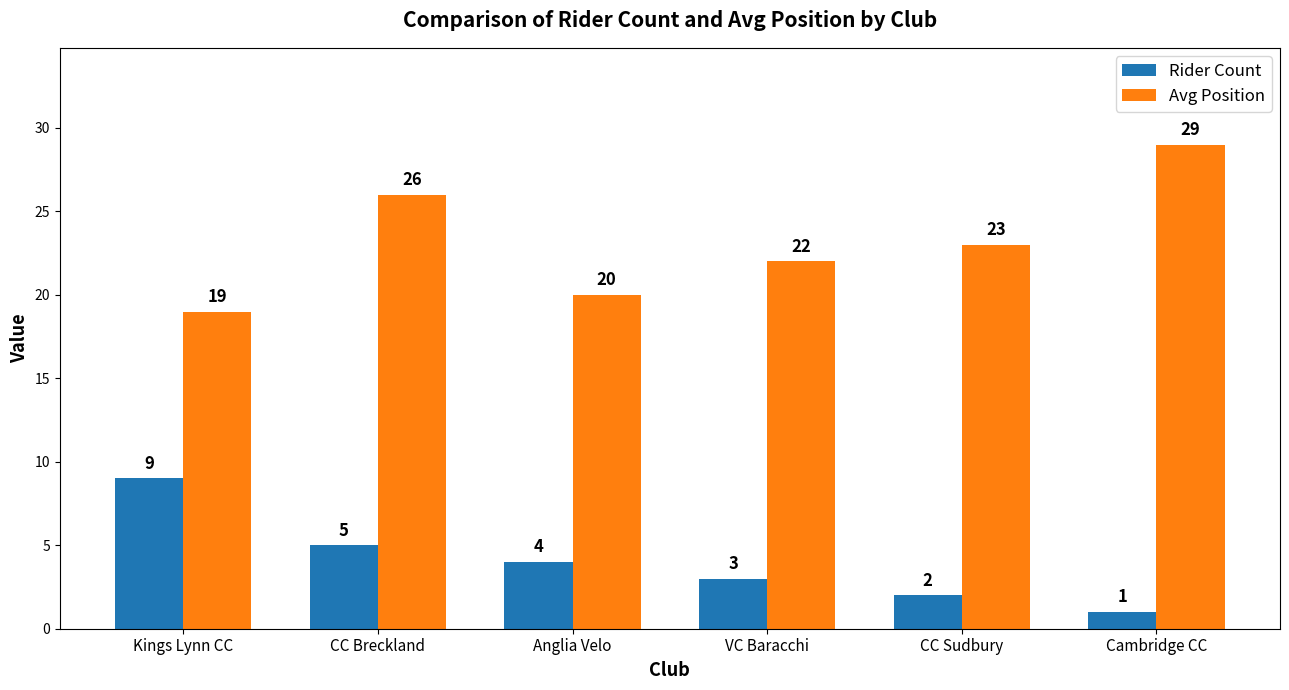

What is the difference between the highest and lowest values at Anglia Velo?

16